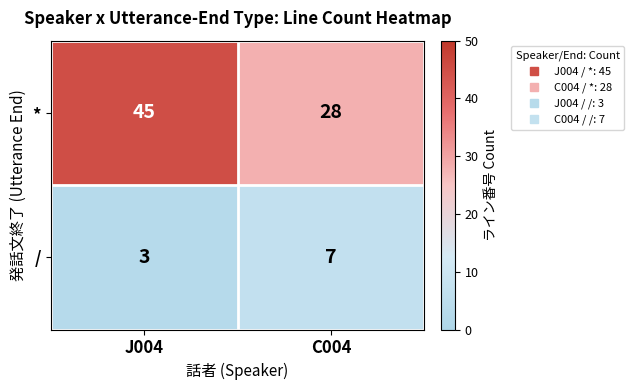

At which category is the sum across all series the highest?

J004